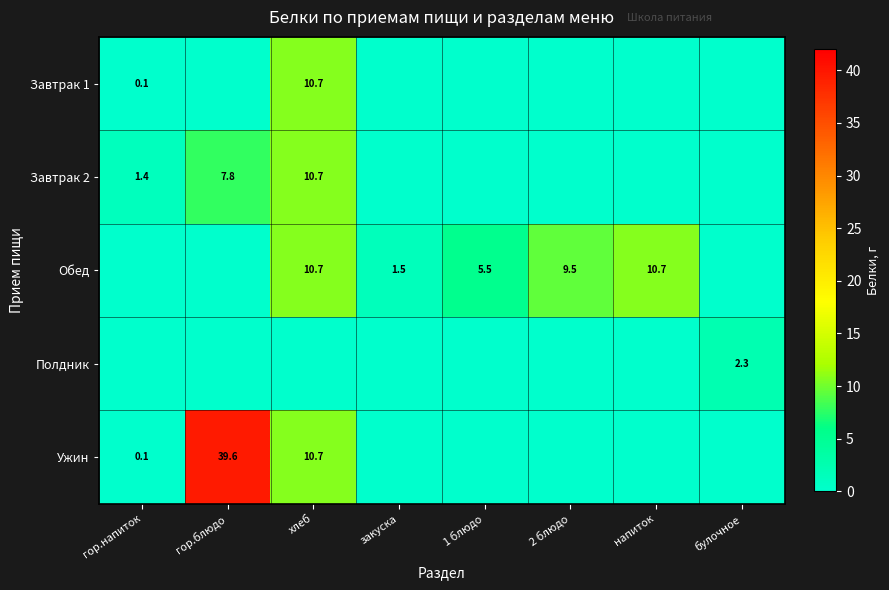

True or false: Завтрак 2 has a value of 7.8 at гор.блюдо.

True